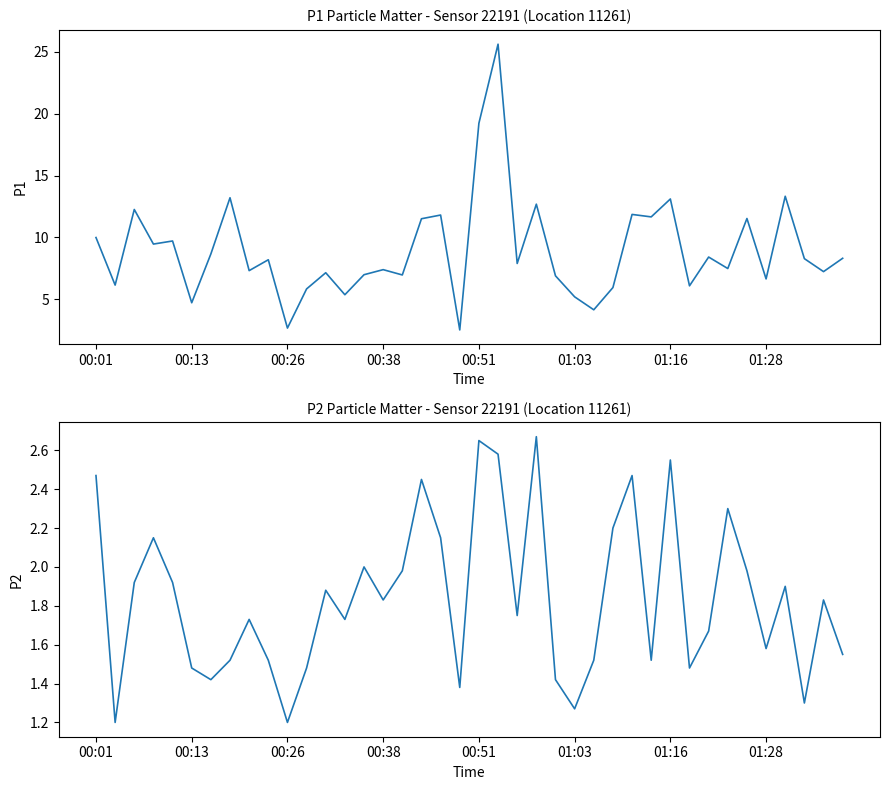

What value does the P1 series have at 00:38?

7.4